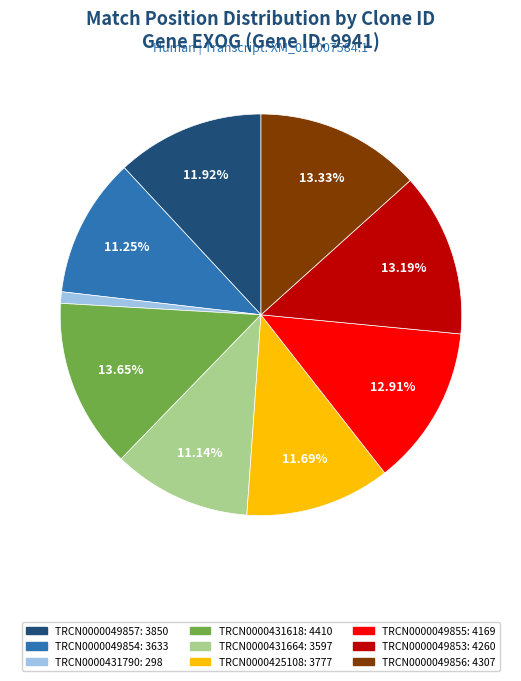

What percentage is the TRCN0000049857 slice, to the nearest percent?

12%